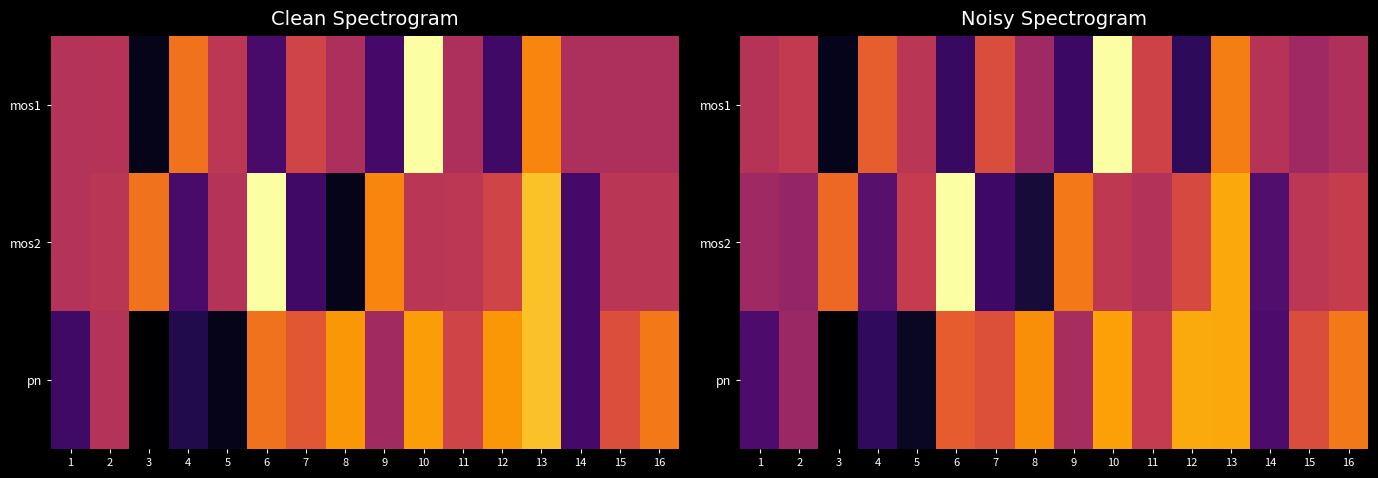

Which label corresponds to the largest value in the chart?

6